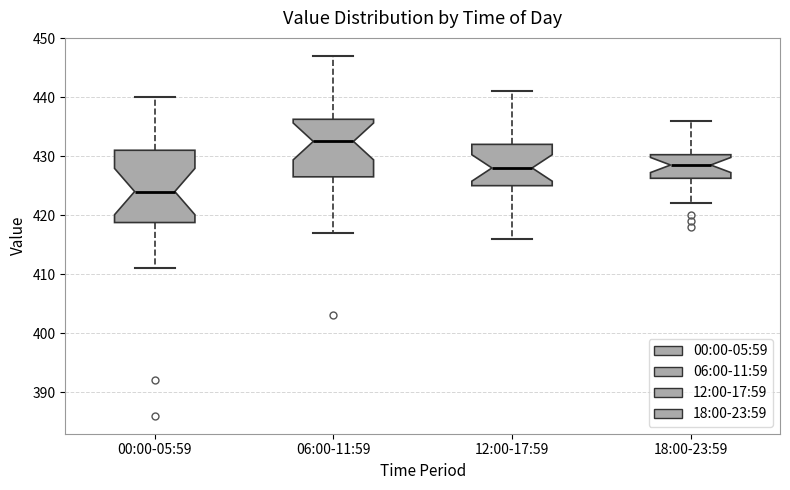

Reading left to right, transcribe this box plot: for each box, give where its median line is, the range the box spans, and where its two whiskers end, as read against the y-axis. The values are not printed on the chart, so give them approximately, as read against the axis.

00:00-05:59: median 424, box 419 to 431, whiskers 411 to 440
06:00-11:59: median 433, box 427 to 436, whiskers 417 to 447
12:00-17:59: median 428, box 425 to 432, whiskers 416 to 441
18:00-23:59: median 429, box 426 to 430, whiskers 422 to 436